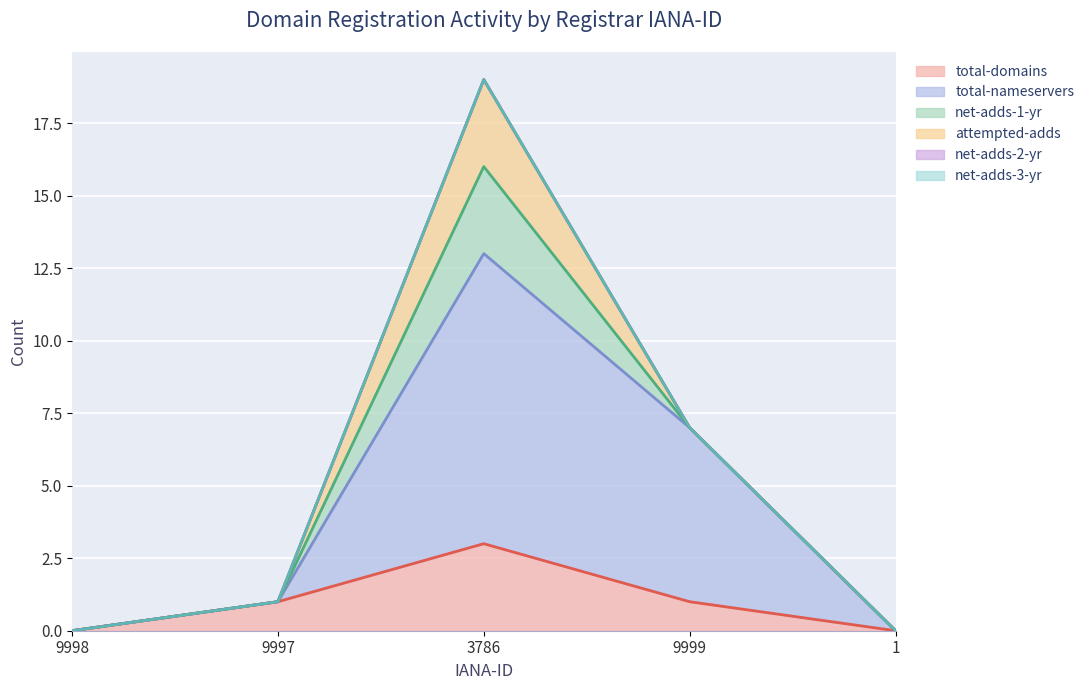

At how many categories does at least one series exceed 2?

2